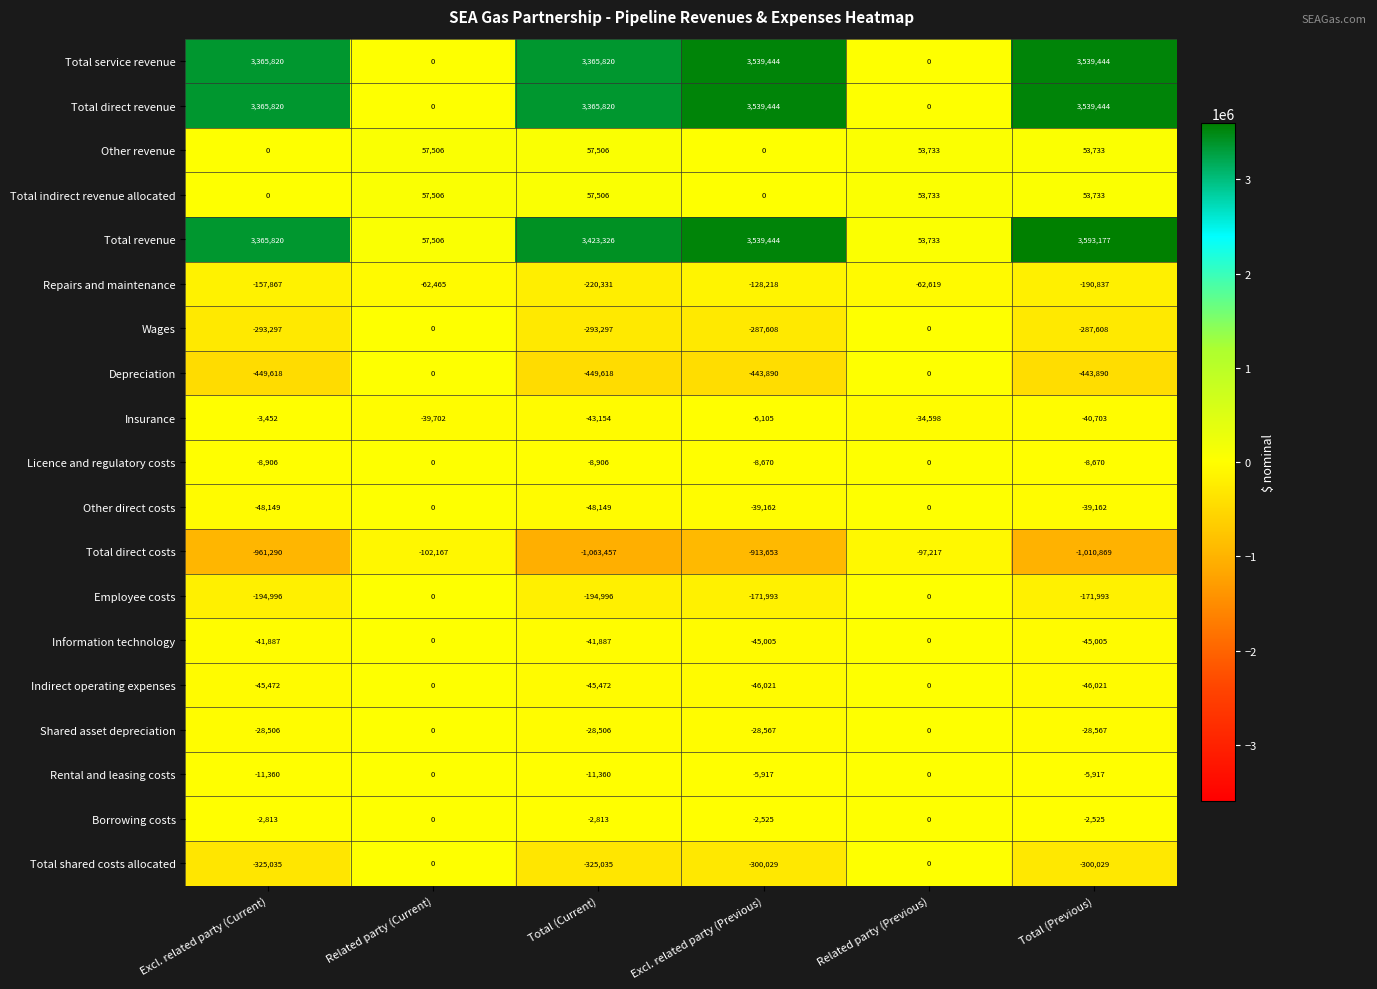

At which label does Repairs and maintenance first exceed -128218?

Related party (Current)